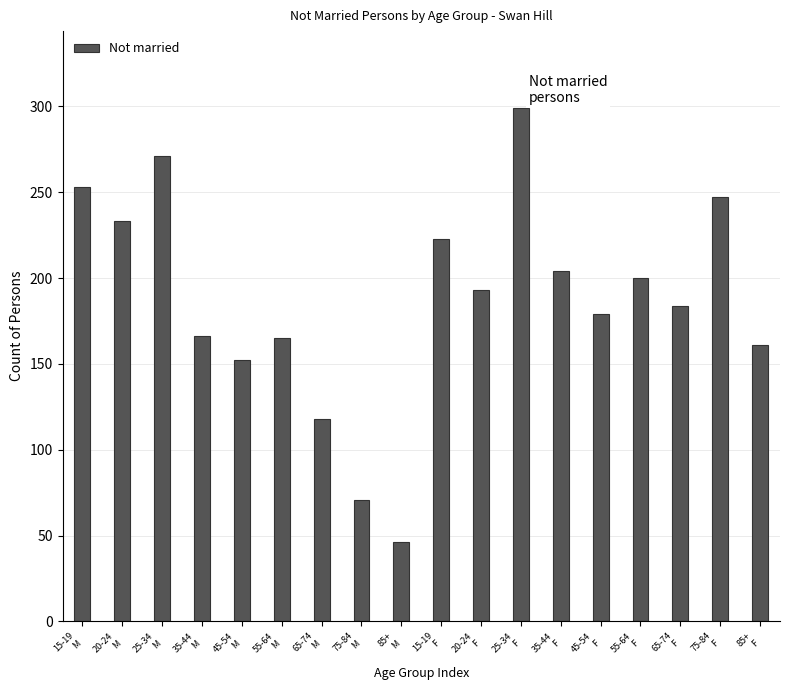

What is the value of the 14th bar from the left?

179